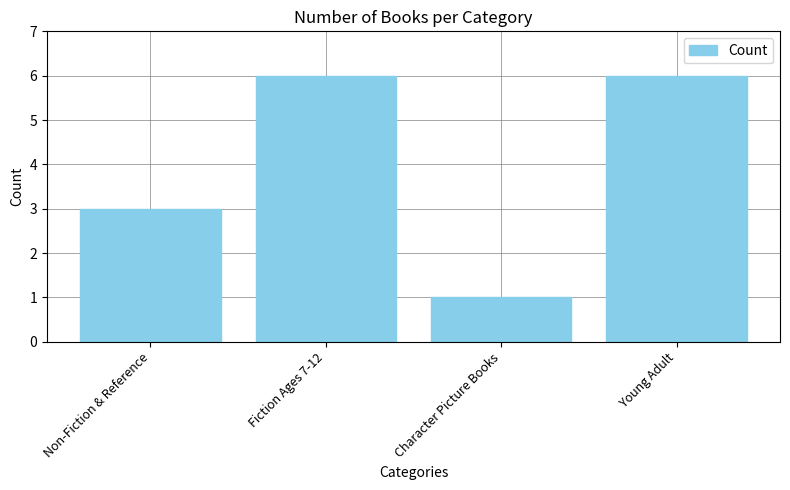

True or false: the data shows 10 at Young Adult.

False